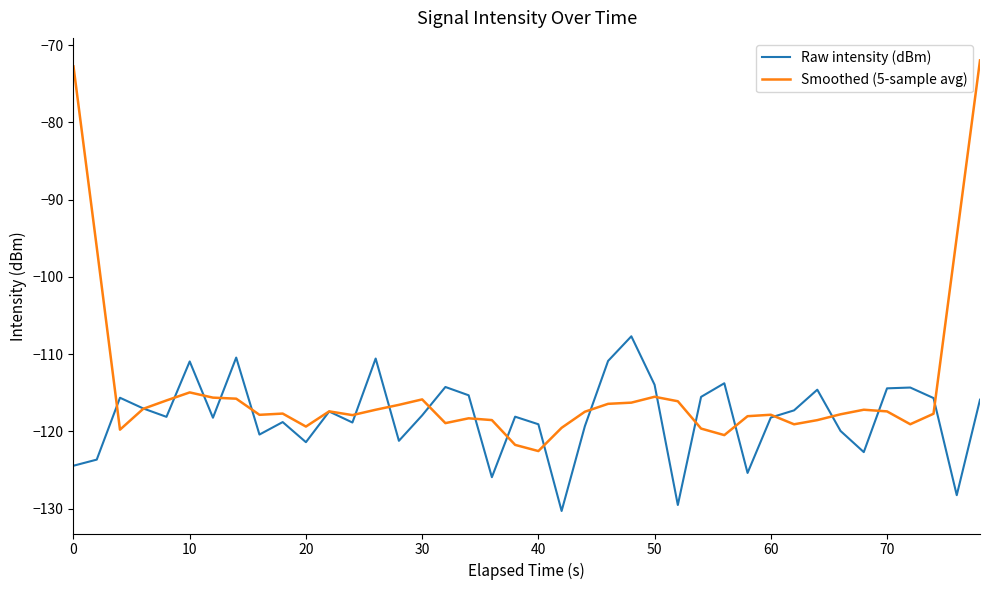

What is the maximum value shown in the chart?

-72.0